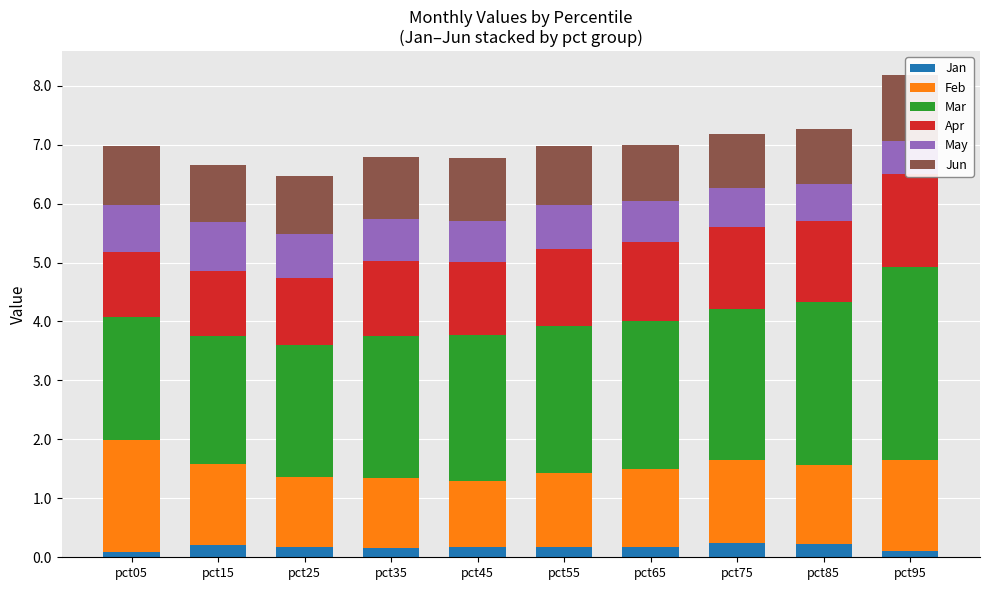

At which category is the sum across all series the highest?

pct95